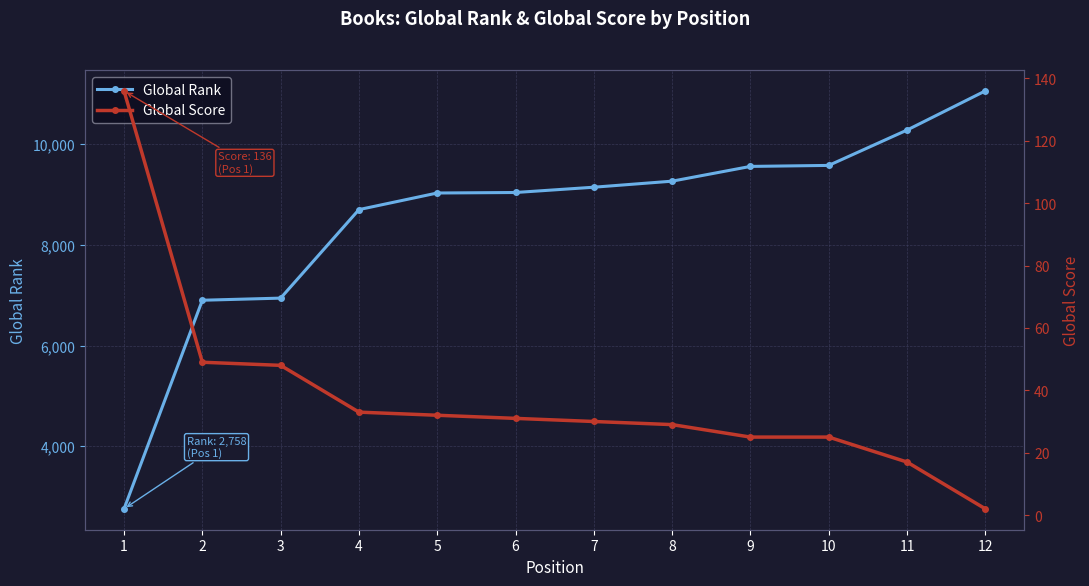

What is the difference between the highest and lowest values at 7?

9116